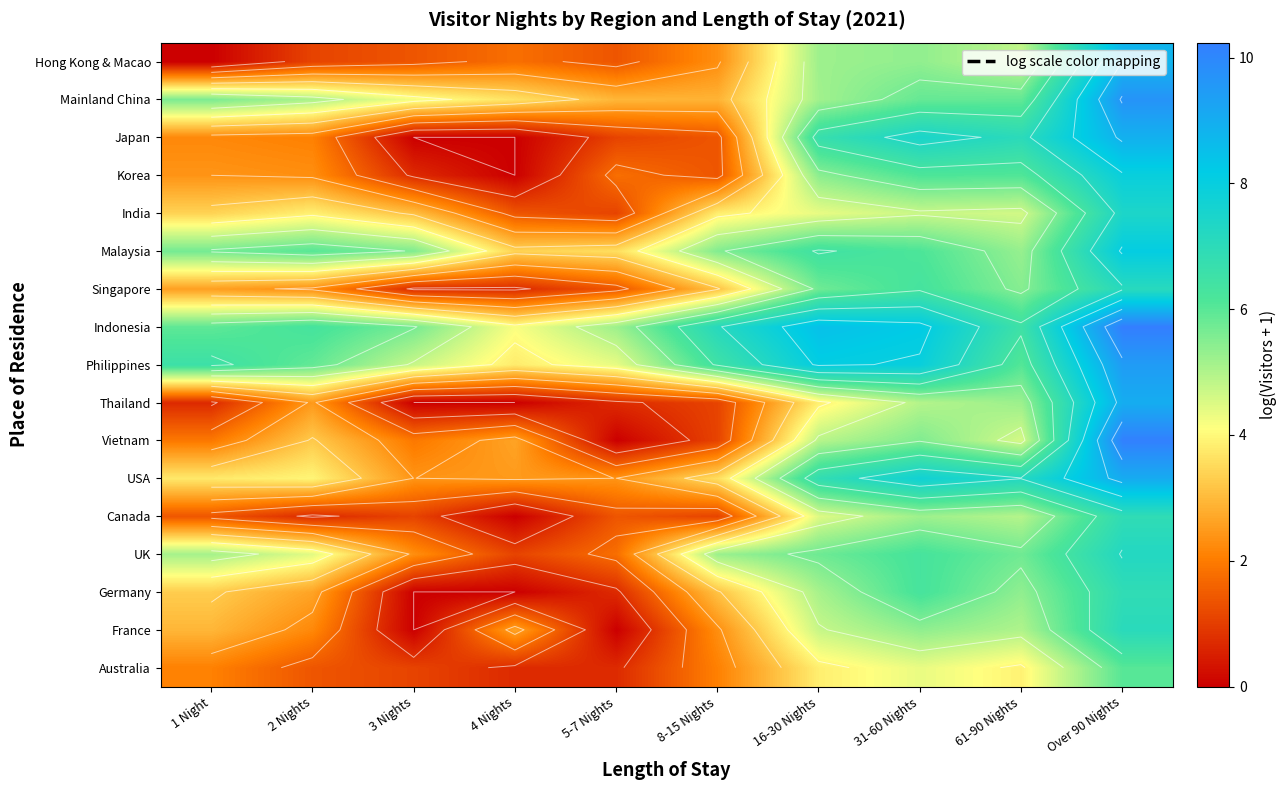

The Mainland China series shows 2.9 at 5-7 Nights. True or false?

True